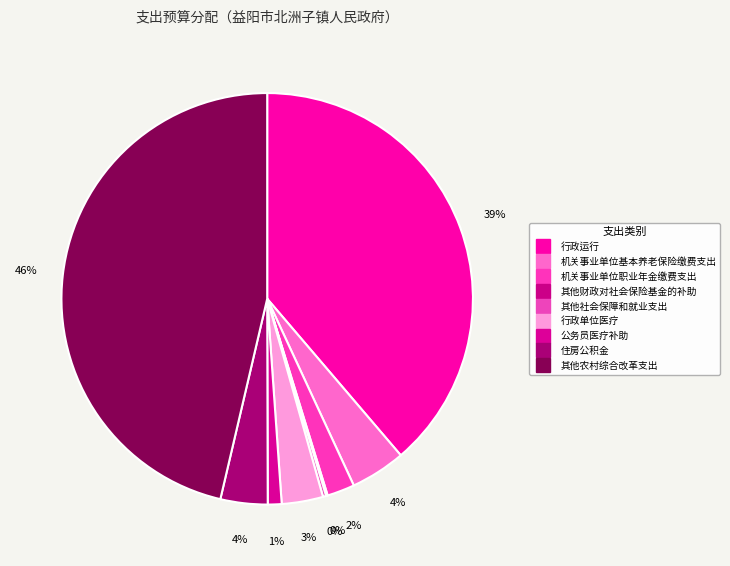

What is the largest slice in the pie chart?

其他农村综合改革支出